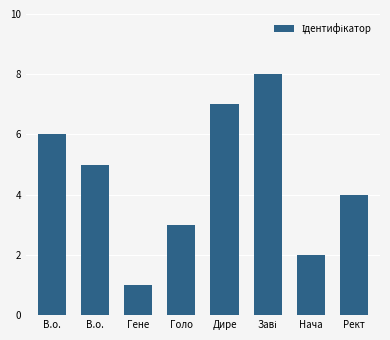

Count the number of data series in this chart.

1